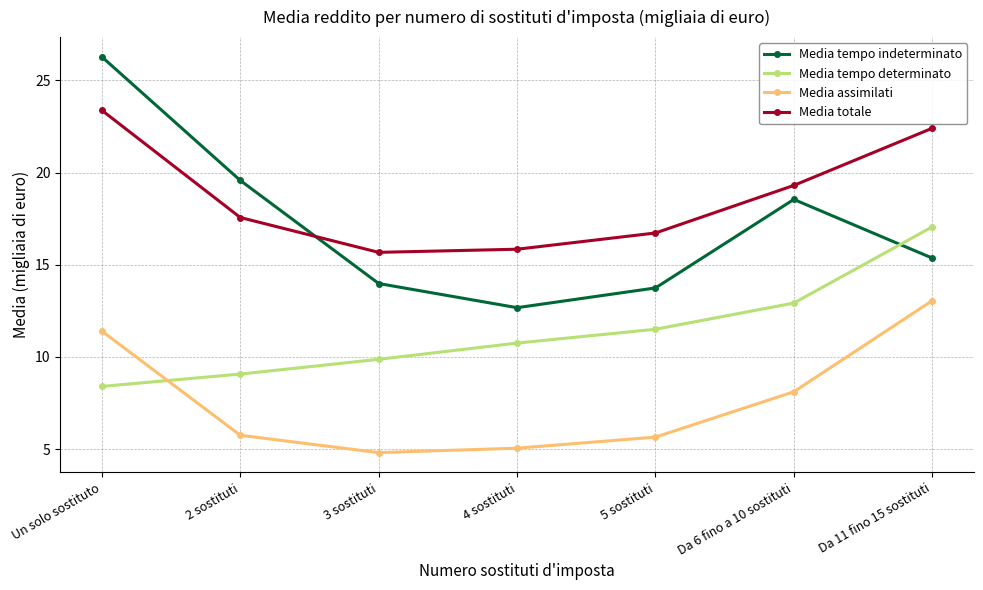

How many values in the Media tempo determinato series exceed 10?

4